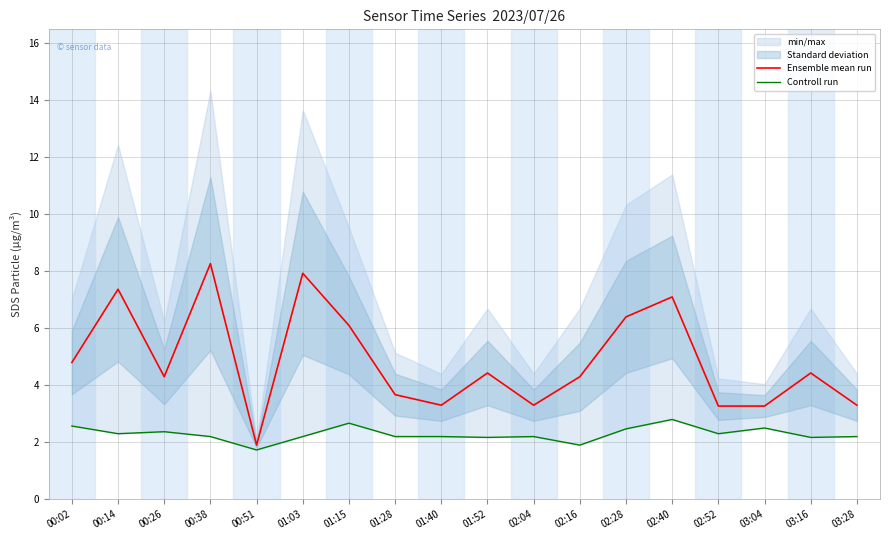

Which series has the largest range (max minus min)?

Ensemble mean run